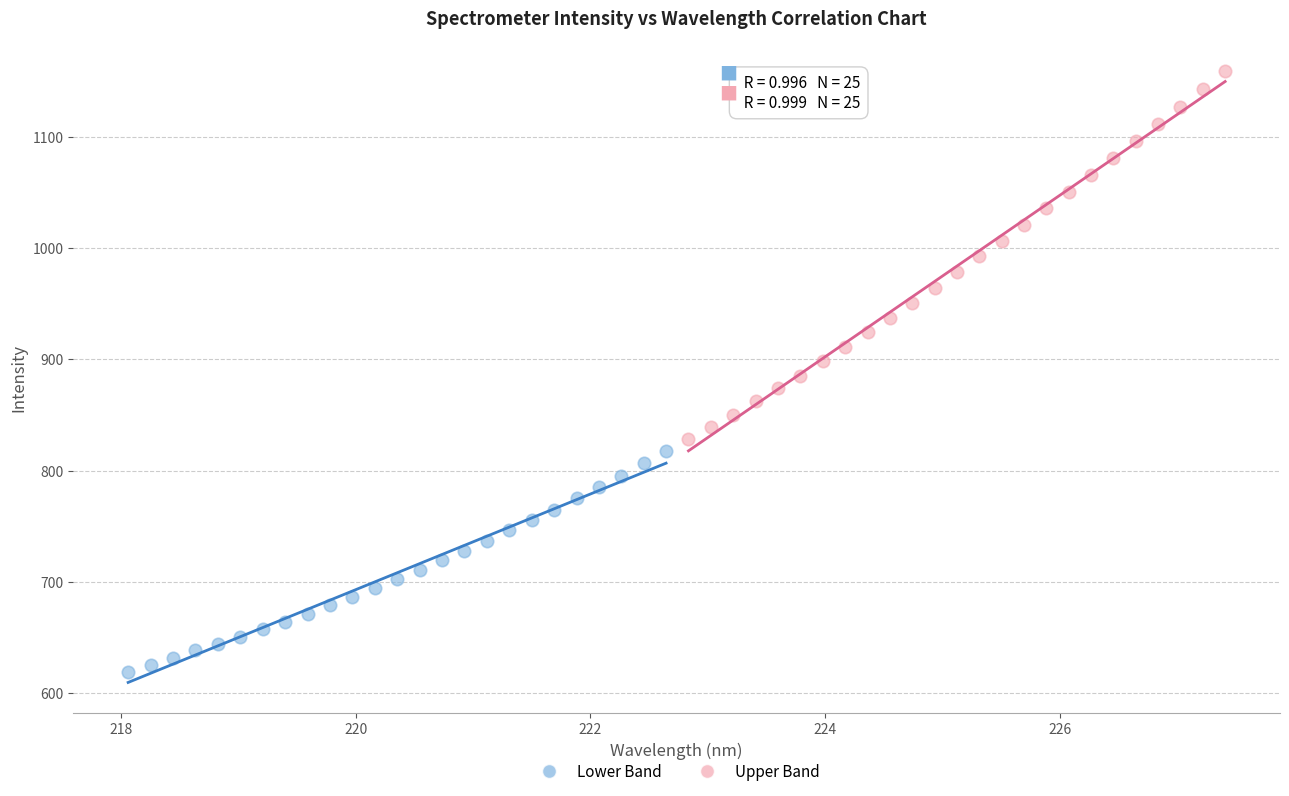

Which series has the widest spread of Y values?

Upper Band